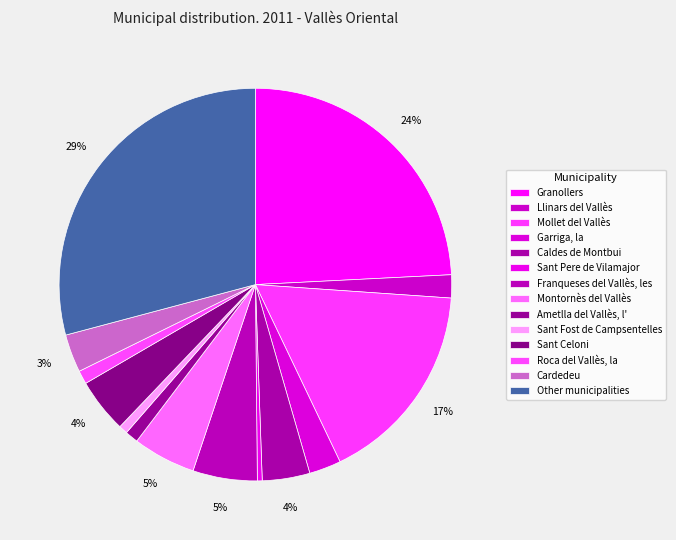

To the nearest percent, what is the combined percentage of Sant Celoni and Sant Fost de Campsentelles?

5%